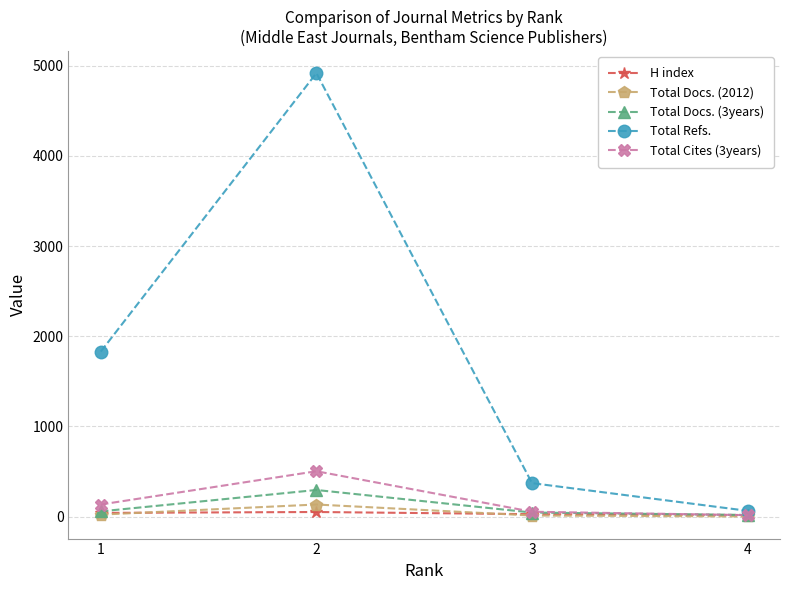

The value of Total Cites (3years) at 2 is 102. True or false?

False